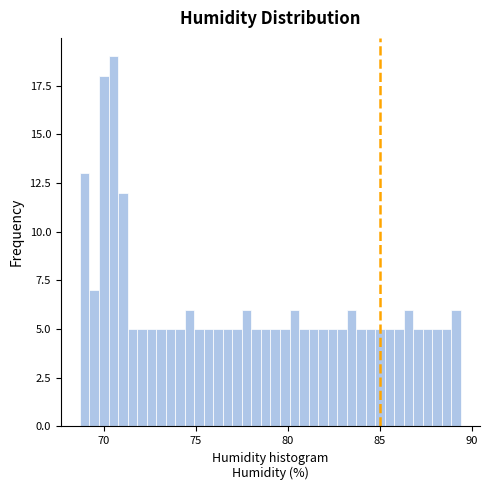

Read against the x-axis, roughly where is the centre of the tallest bar?

70.5